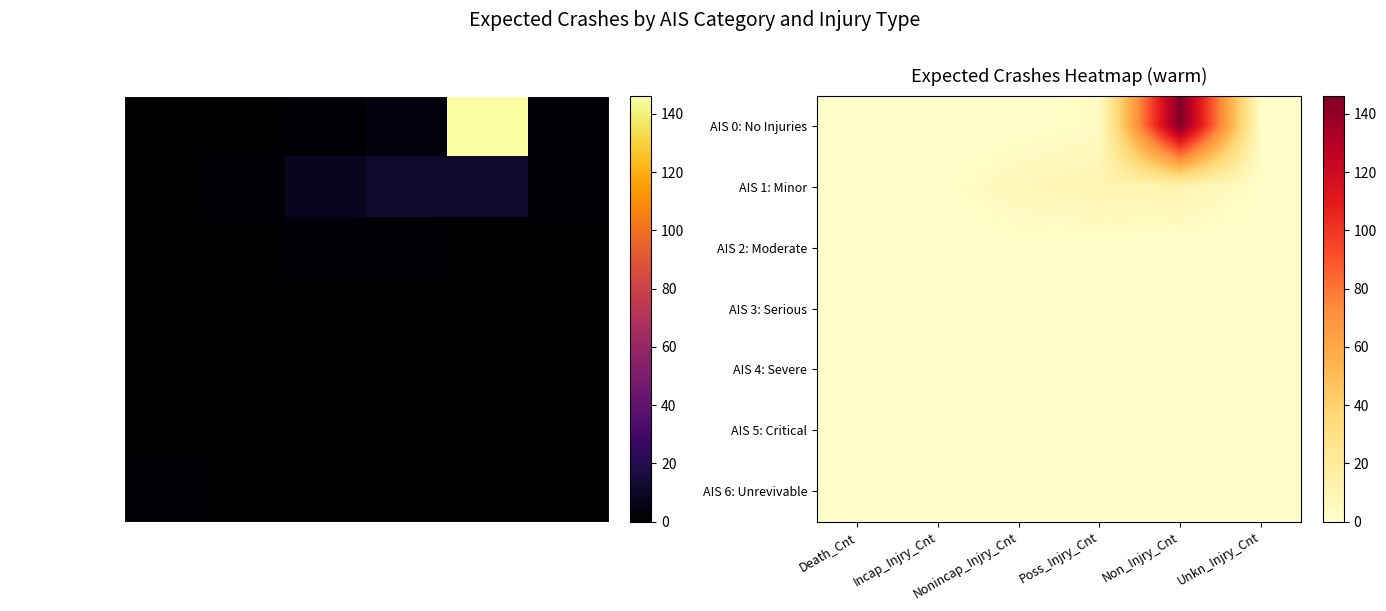

Is it true that AIS 4: Severe equals 0.0 at Death_Cnt?

False